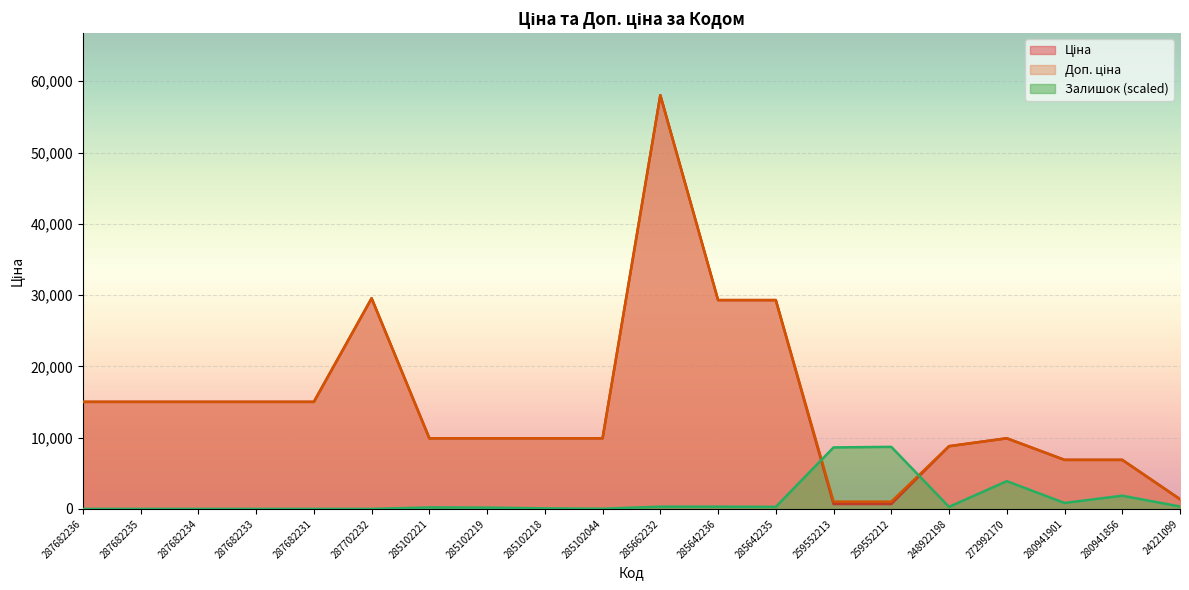

Reading right to left, extract all data points from this chart.

Ціна: 1366.3	6879.5	6879.5	9908.5	8797.6	689.1	689.1	29294.9	29294.9	58037.0	9908.5	9908.5	9908.5	9908.5	29548.9	15019.2	15019.2	15019.2	15019.2	15019.2
Доп. ціна: 1366.0	6879.5	6879.5	9908.5	8797.6	1017.8	1017.8	29294.9	29294.9	58037.0	9908.5	9908.5	9908.5	9908.5	29548.9	15019.2	15019.2	15019.2	15019.2	15019.2
Залишок: 339.9	1856.1	836.6	3895.3	287.6	8705.6	8627.1	287.6	313.7	313.7	26.1	78.4	183.0	209.1	0.0	0.0	0.0	0.0	0.0	0.0